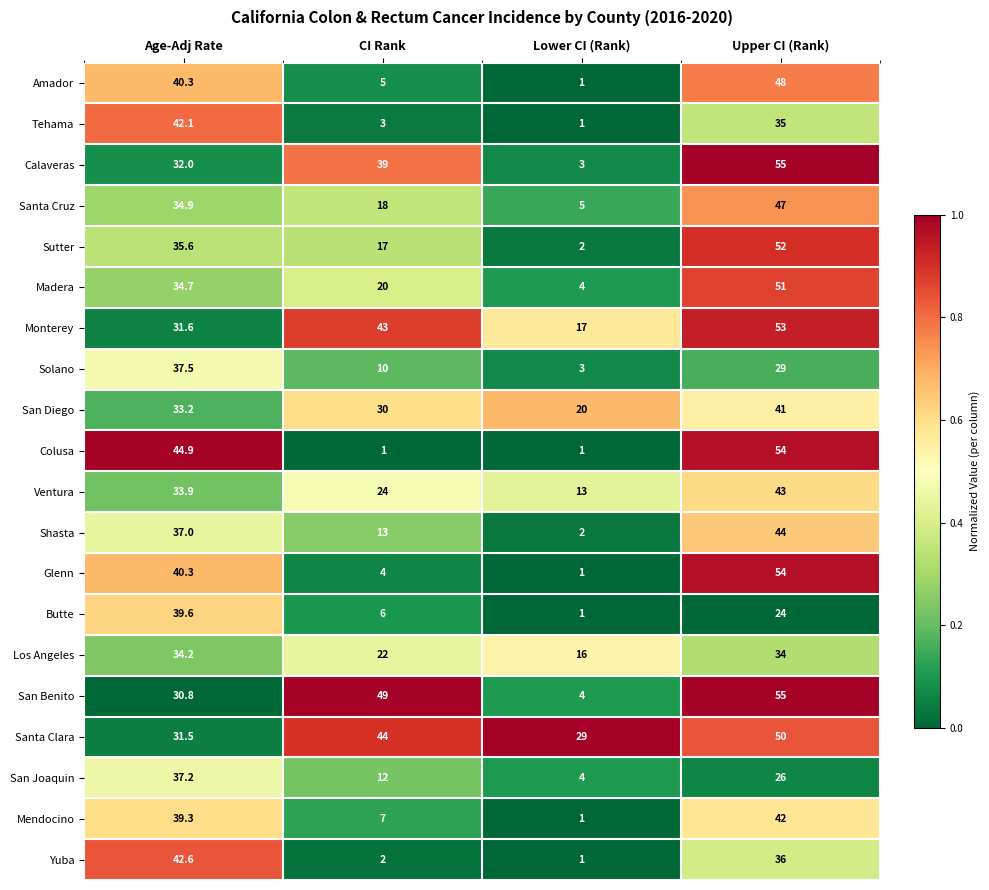

Which series has the largest total across all categories?

Santa Clara